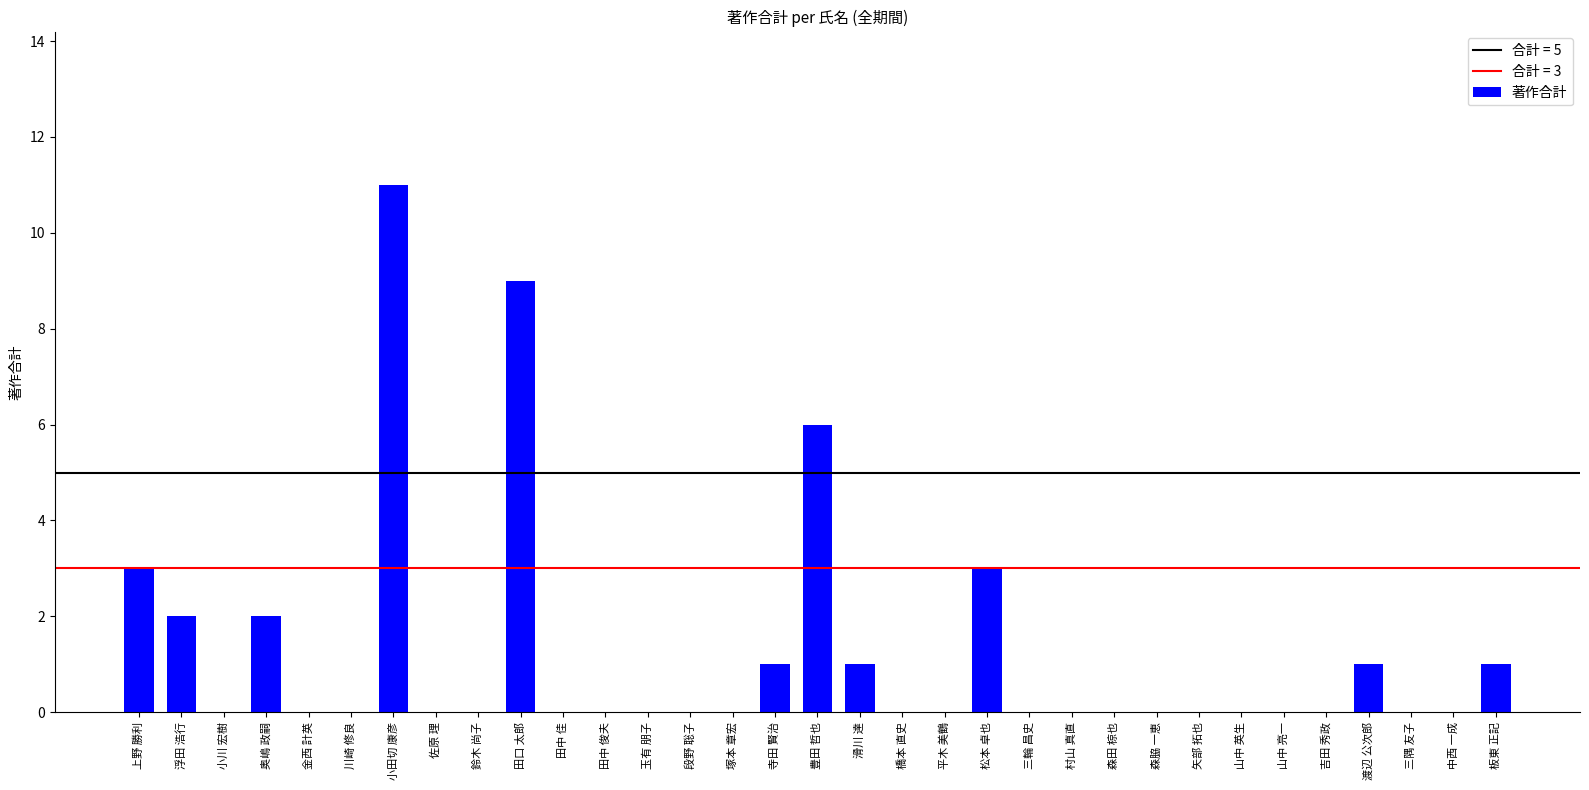

Reading left to right, list all the values displayed in this chart.

上野 勝利=3	浮田 浩行=2	小川 宏樹=0	奥嶋 政嗣=2	金西 計英=0	川崎 修良=0	小田切 康彦=11	佐原 理=0	鈴木 尚子=0	田口 太郎=9	田中 佳=0	田中 俊夫=0	玉有 朋子=0	段野 聡子=0	塚本 章宏=0	寺田 賢治=1	豊田 哲也=6	滑川 達=1	橋本 直史=0	平木 美鶴=0	松本 卓也=3	三輪 昌史=0	村山 真直=0	森田 椋也=0	森脇 一恵=0	矢部 拓也=0	山中 英生=0	山中 亮一=0	吉田 秀政=0	渡辺 公次郎=1	三隅 友子=0	中西 一成=0	板東 正記=1